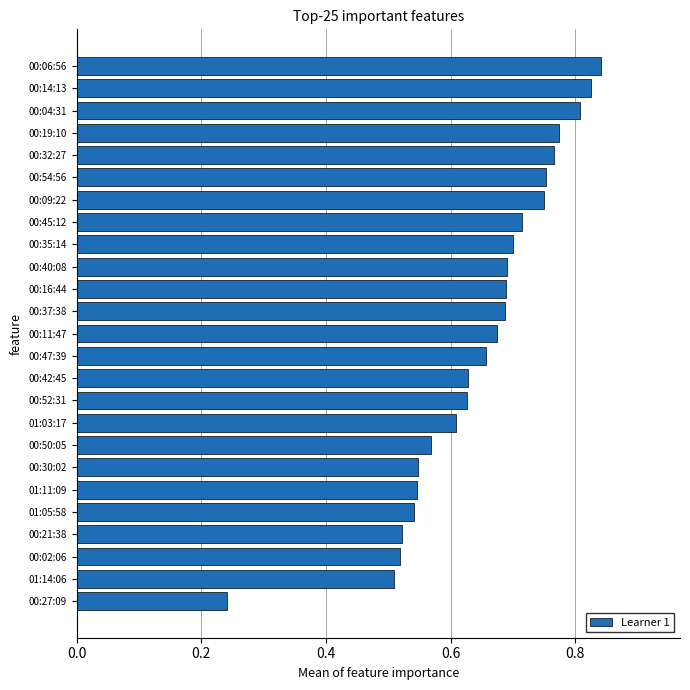

Which has a higher value, 00:35:14 or 00:11:47?

00:35:14